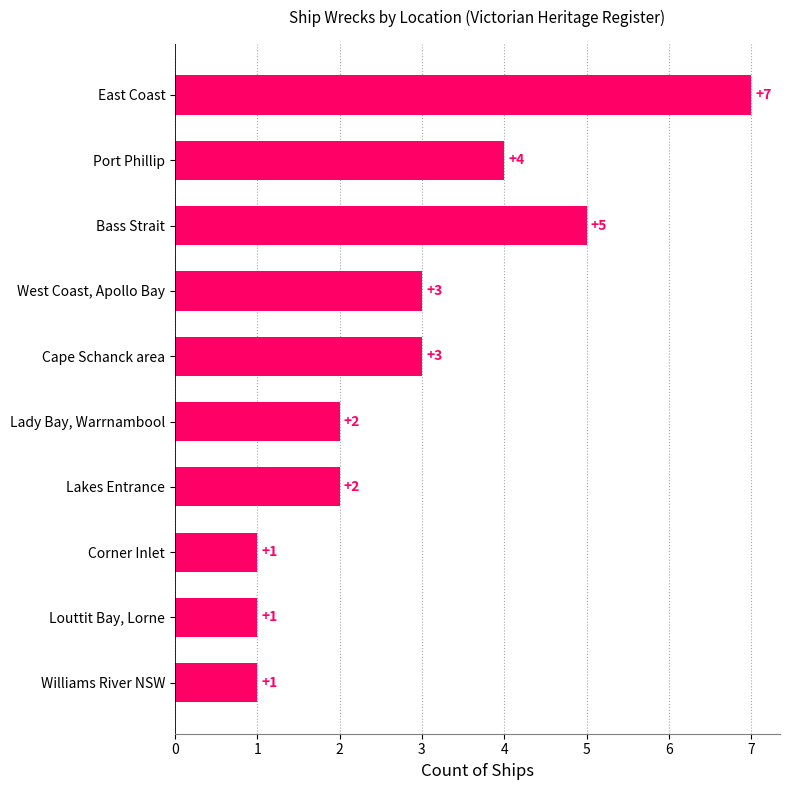

How many bars are there in total?

10